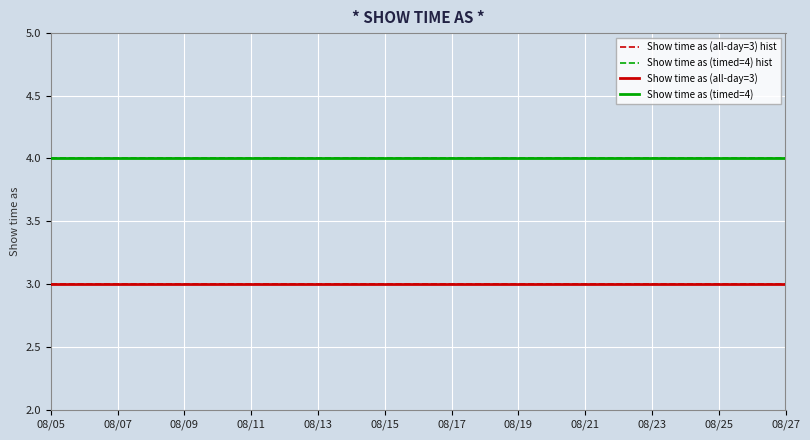

What is the smallest value displayed?

3